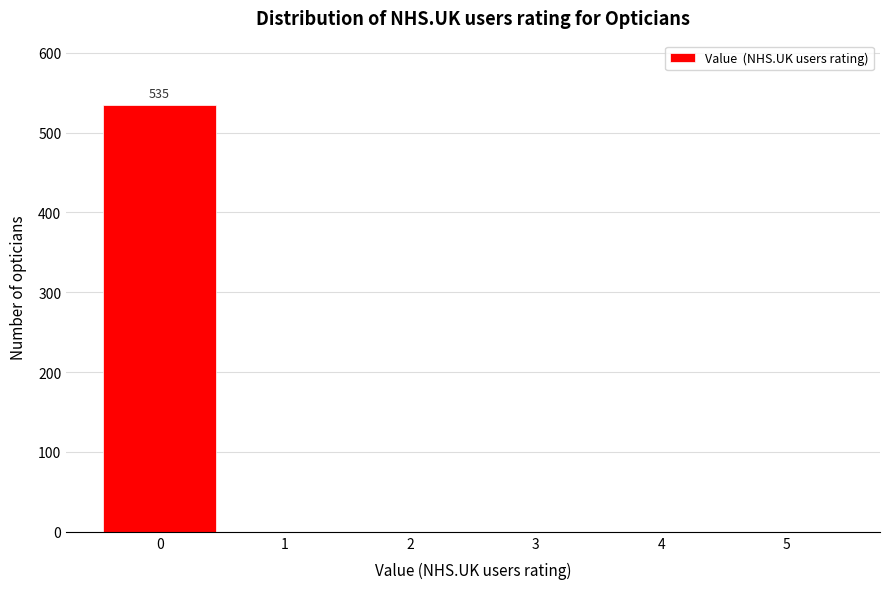

Reading left to right, list all the values displayed in this chart.

0=535	1=0	2=0	3=0	4=0	5=0